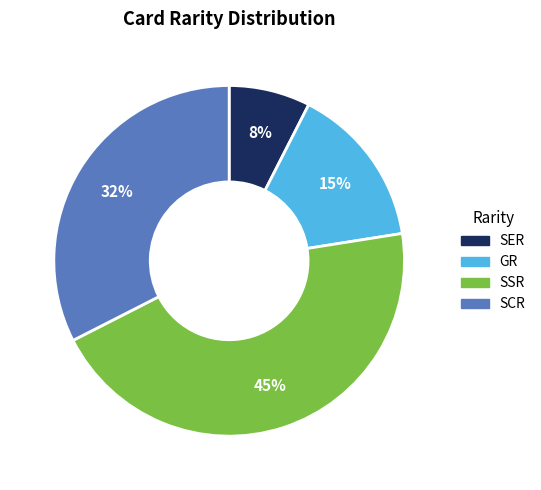

How many slices are in this pie chart?

4